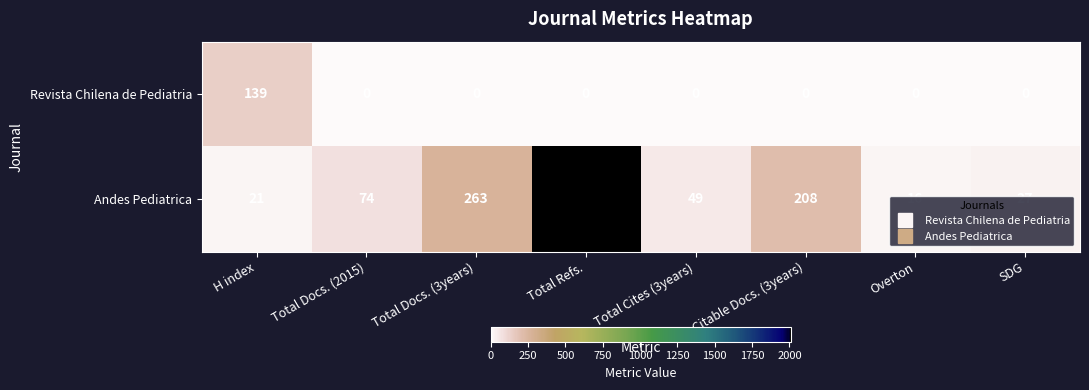

Which series has the widest spread of values?

Andes Pediatrica